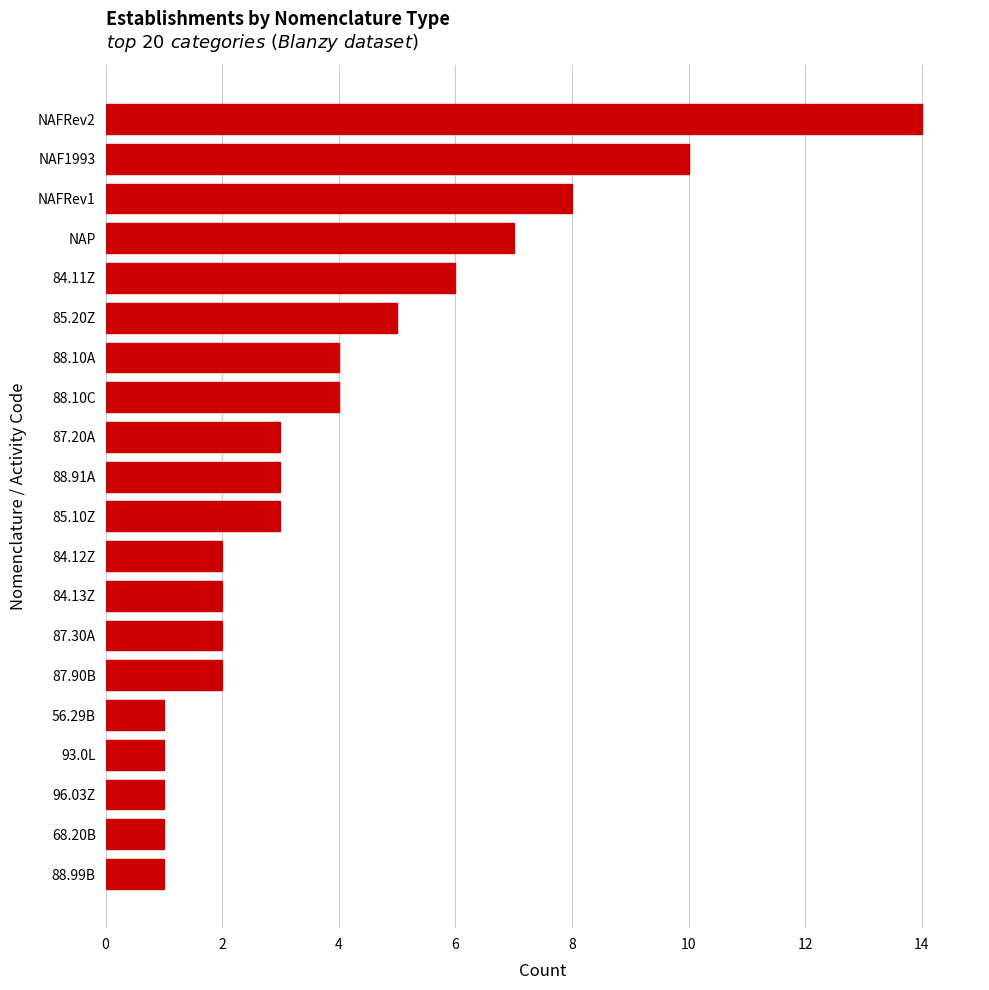

What is the difference between the maximum and minimum values?

13